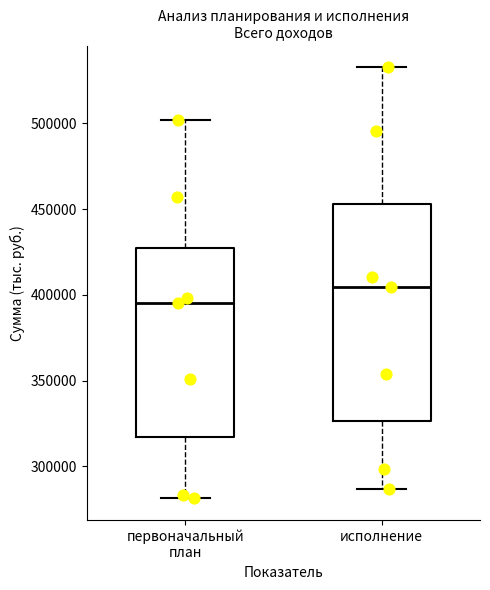

Reading left to right, transcribe this box plot: for each box, give where its median line is, the range the box spans, and where its two whiskers end, as read against the y-axis. The values are not printed on the chart, so give them approximately, as read against the axis.

первоначальный план: median 395000, box 315000 to 430000, whiskers 280000 to 500000
исполнение: median 405000, box 325000 to 455000, whiskers 285000 to 535000